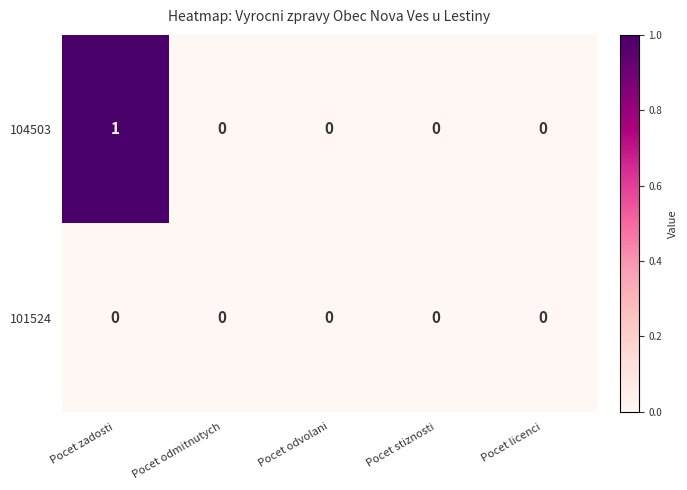

Reading right to left, list all the values displayed in this chart.

104503: Pocet licenci=0	Pocet stiznosti=0	Pocet odvolani=0	Pocet odmitnutych=0	Pocet zadosti=1
101524: Pocet licenci=0	Pocet stiznosti=0	Pocet odvolani=0	Pocet odmitnutych=0	Pocet zadosti=0